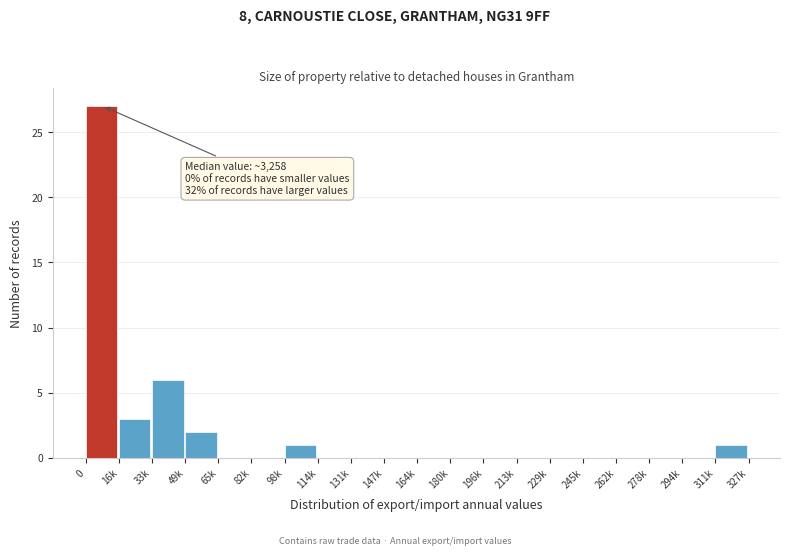

Reading right to left, list all the values displayed in this chart.

311k=1	294k=0	278k=0	262k=0	245k=0	229k=0	213k=0	196k=0	180k=0	164k=0	147k=0	131k=0	114k=0	98k=1	82k=0	65k=0	49k=2	33k=6	16k=3	0=27